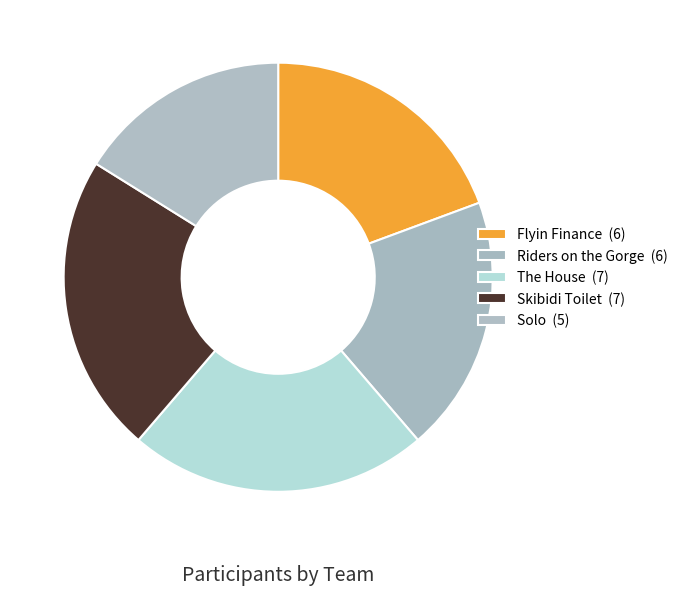

How many slices are in this pie chart?

5